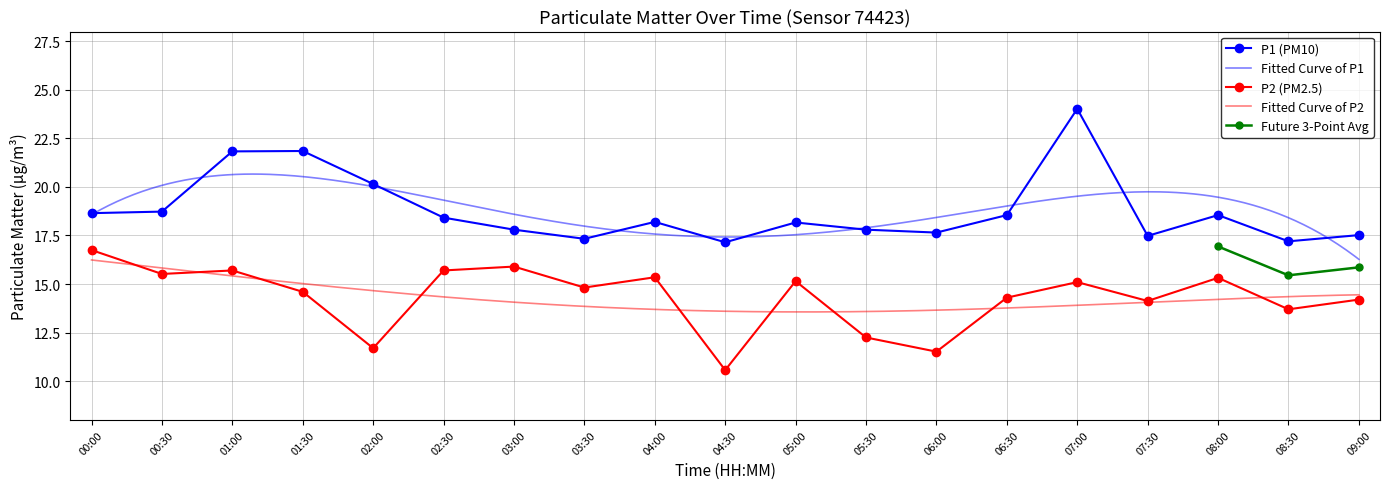

The P2 series shows 25.3 at 07:30. True or false?

False